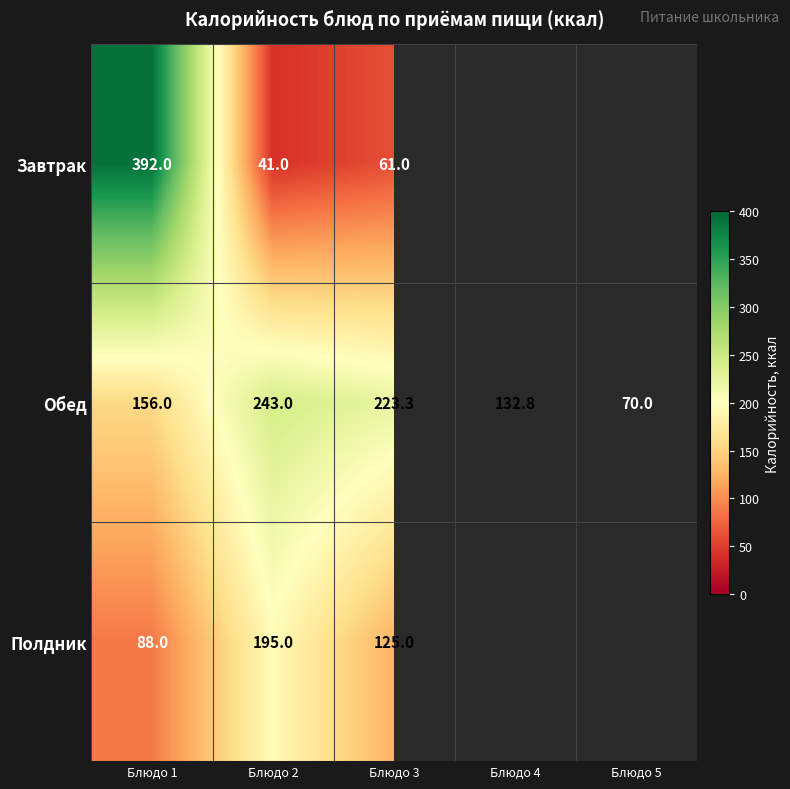

True or false: Обед has a value of 70.0 at Блюдо 5.

True